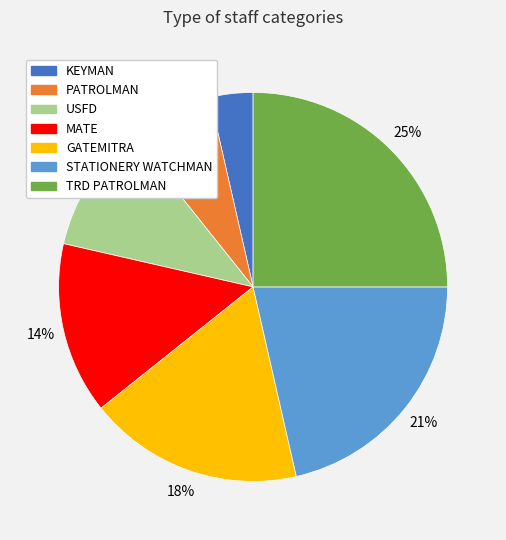

Count the number of slices in the pie.

7